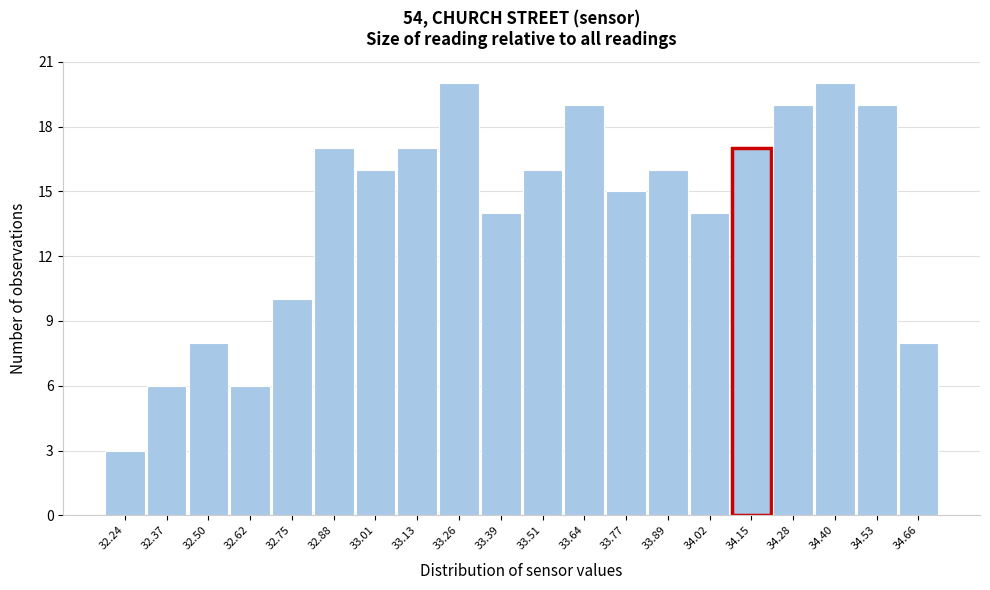

How tall is the bar that spans 32.56 to 32.68 on the x-axis? Neither the bar edges nor the heights are printed on the chart, so give them approximately, as read against the axes.

6